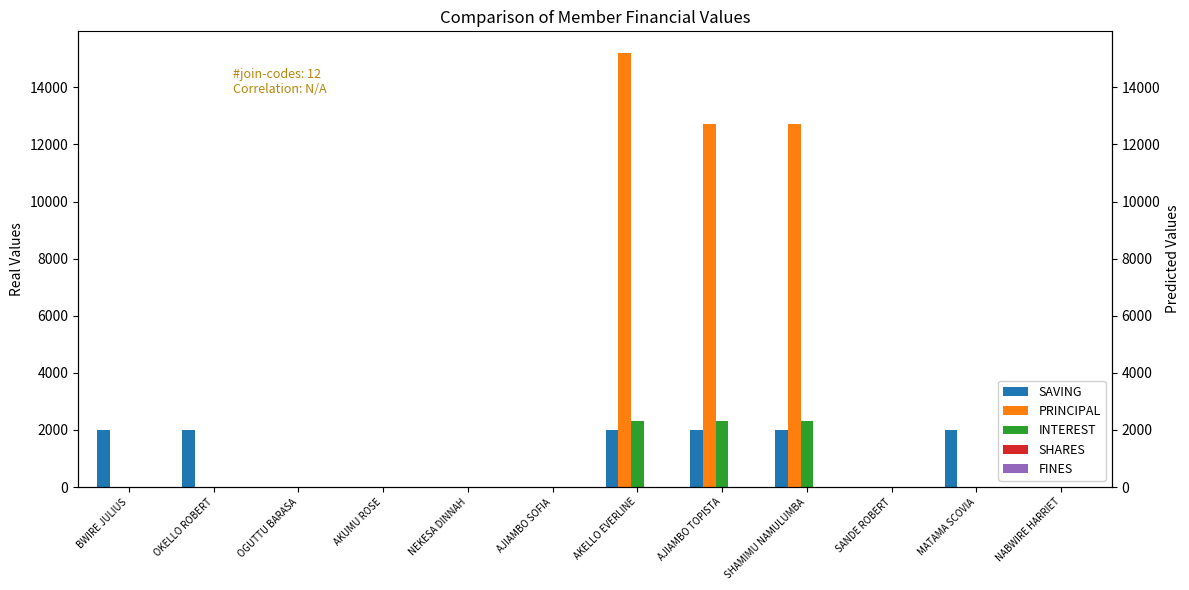

What is the total value across all series at AKELLO EVERLINE?

19500